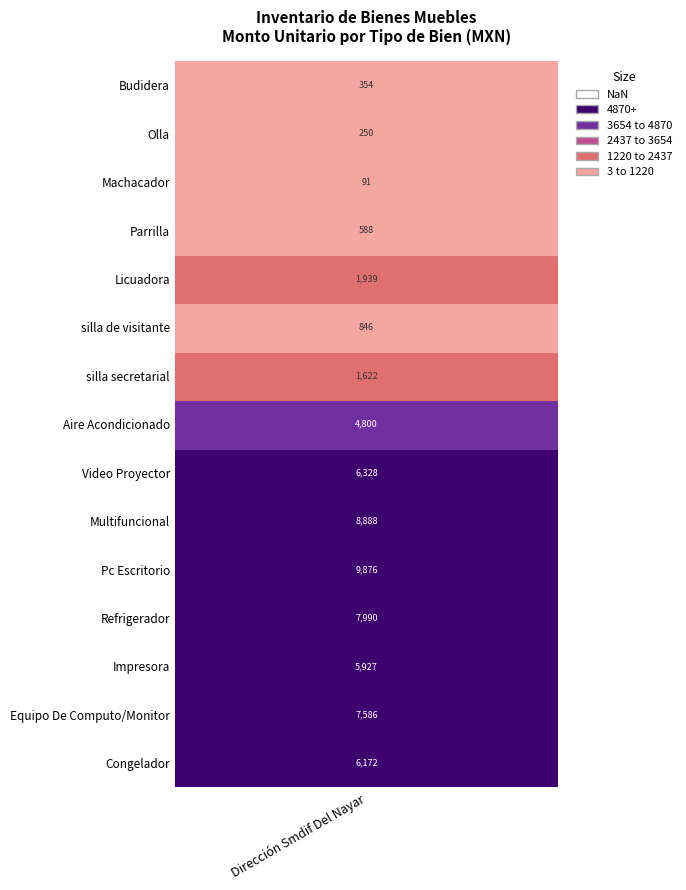

True or false: the data shows 7586.2 at Equipo De Computo/Monitor.

True